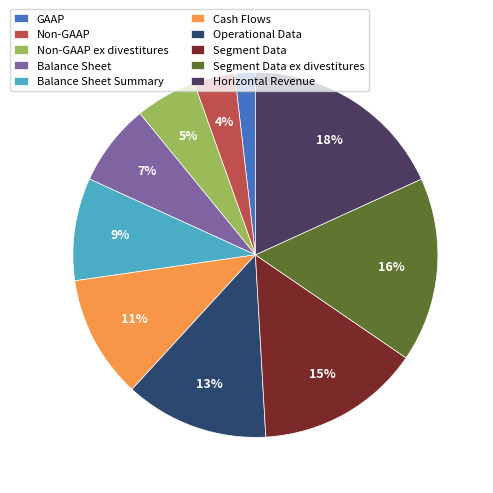

Is the sum of Cash Flows and Balance Sheet Summary greater than half?

No